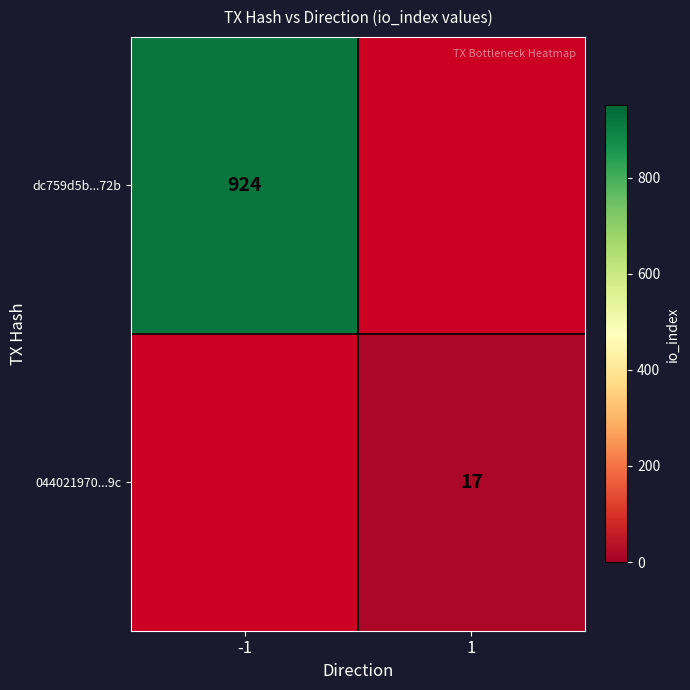

The 044021970...9c series shows 7.2 at 1. True or false?

False